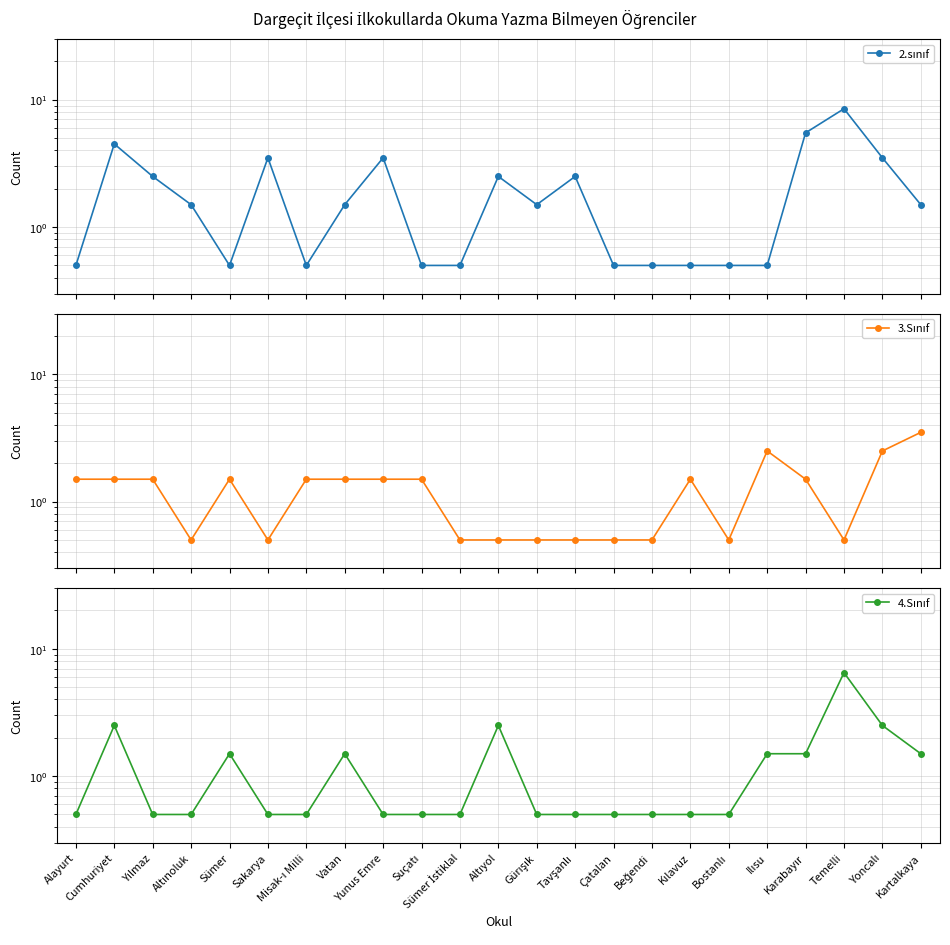

At which label is 4.Sınıf closest to 3?

Cumhuriyet